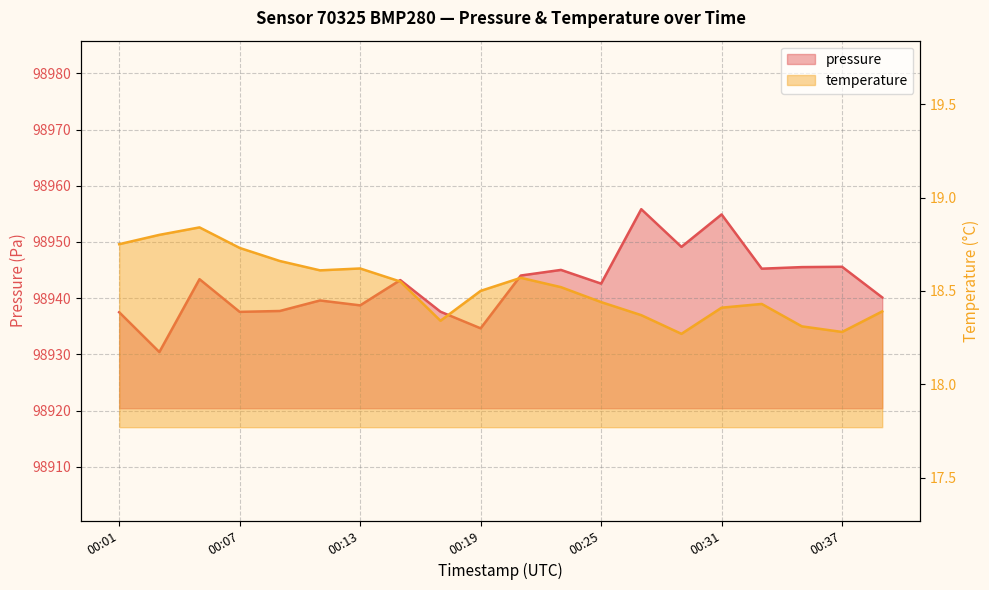

Reading left to right, list all the values displayed in this chart.

pressure: 98937.5	98930.4	98943.4	98937.6	98937.7	98939.6	98938.7	98943.2	98937.6	98934.6	98944.0	98945.0	98942.6	98955.8	98949.1	98954.9	98945.2	98945.5	98945.6	98940.1
temperature: 18.8	18.8	18.8	18.7	18.7	18.6	18.6	18.6	18.3	18.5	18.6	18.5	18.4	18.4	18.3	18.4	18.4	18.3	18.3	18.4